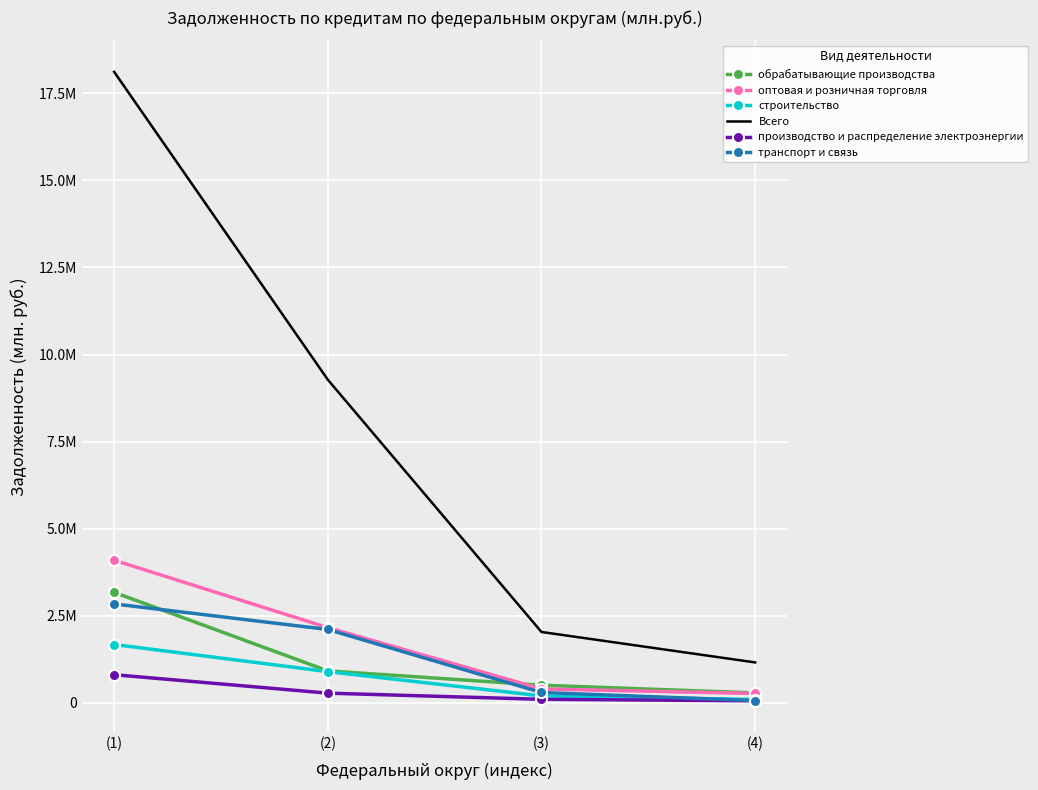

True or false: оптовая и розничная торговля and обрабатывающие производства cross at least once.

True